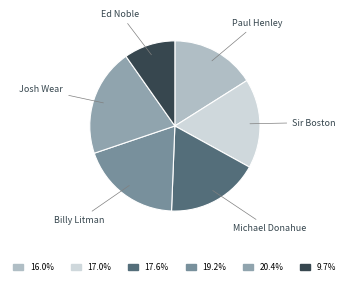

How many slices are in this pie chart?

6